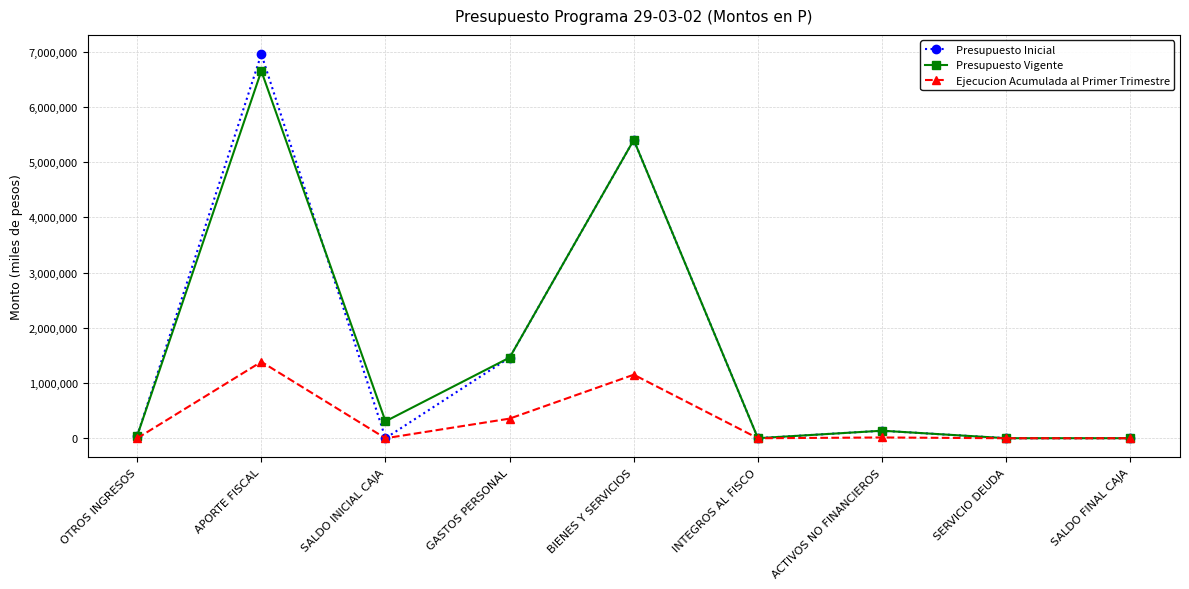

What is the sum of all Presupuesto Inicial values?

14006204